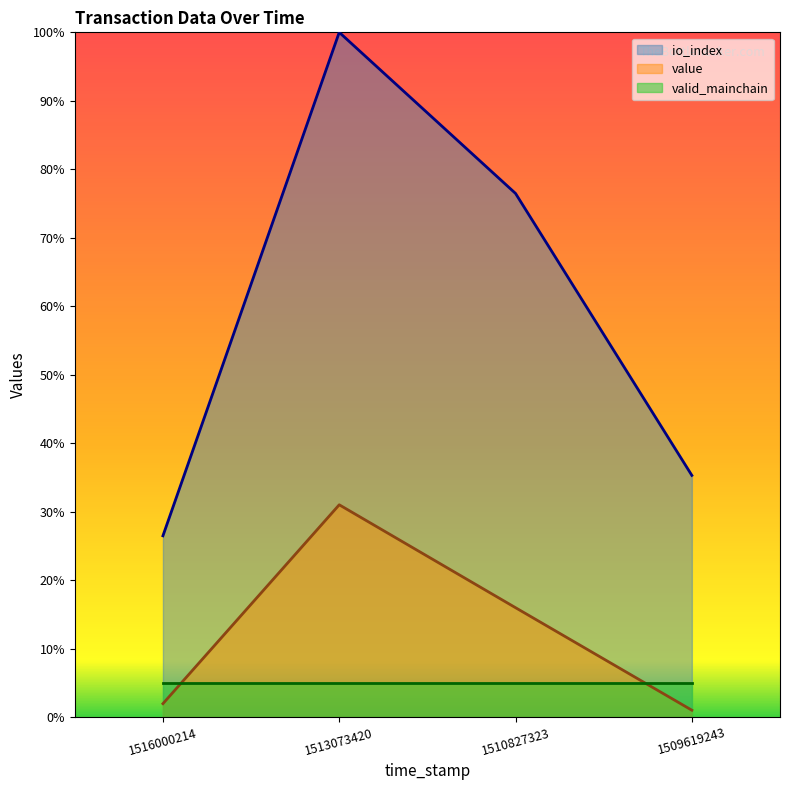

True or false: io_index and value intersect in this chart.

False